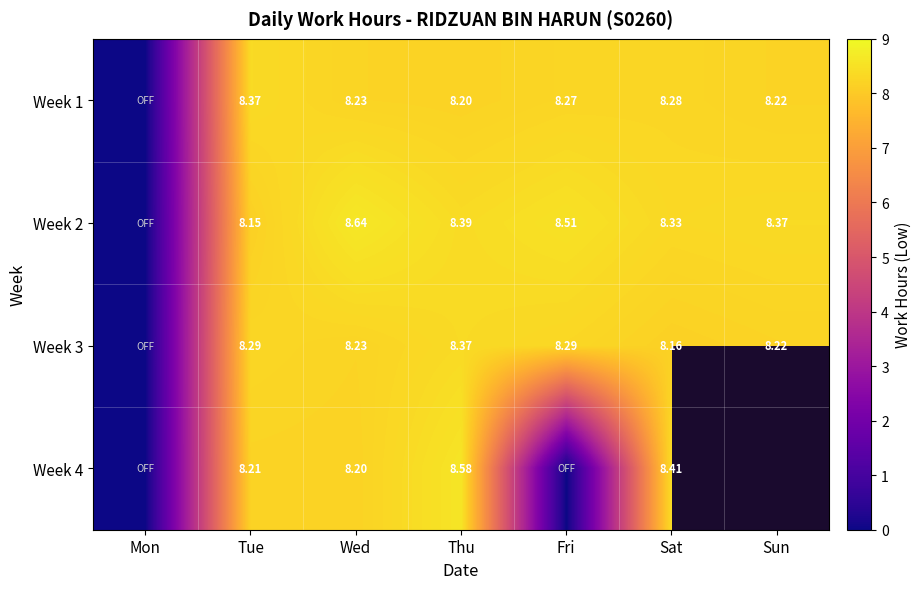

Is it true that Week 4 equals 0.0 at Mon?

True